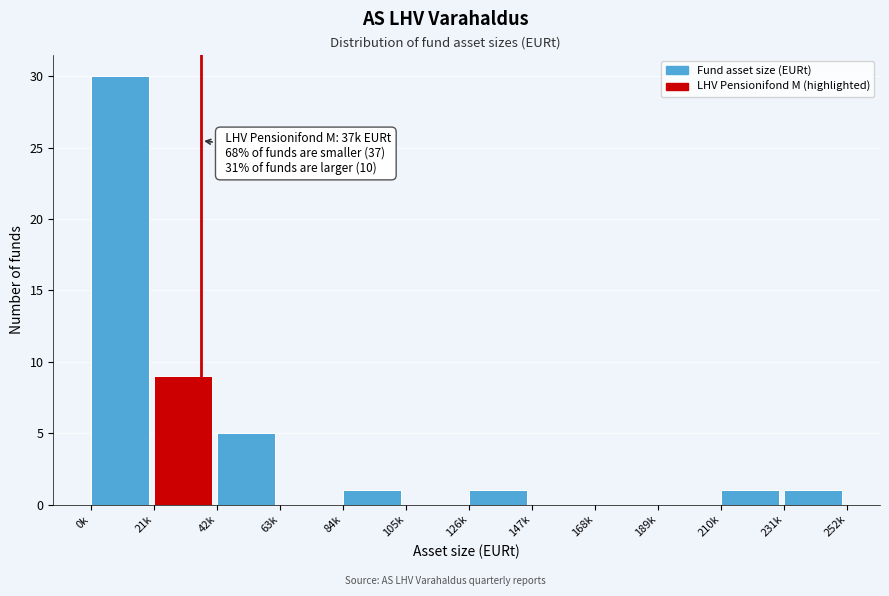

Reading left to right, list all the values displayed in this chart.

0k=30	21k=9	42k=5	63k=0	84k=1	105k=0	126k=1	147k=0	168k=0	189k=0	210k=1	231k=1